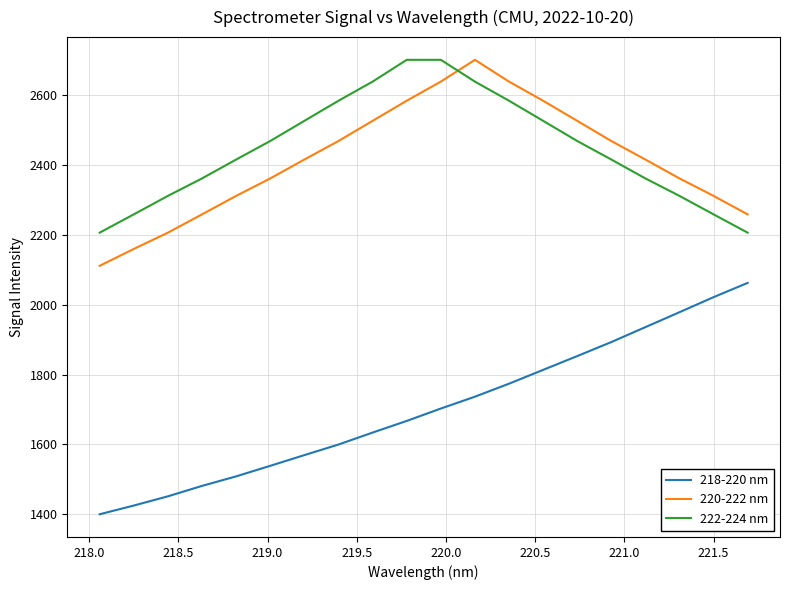

True or false: 220-222 nm and 218-220 nm intersect in this chart.

False